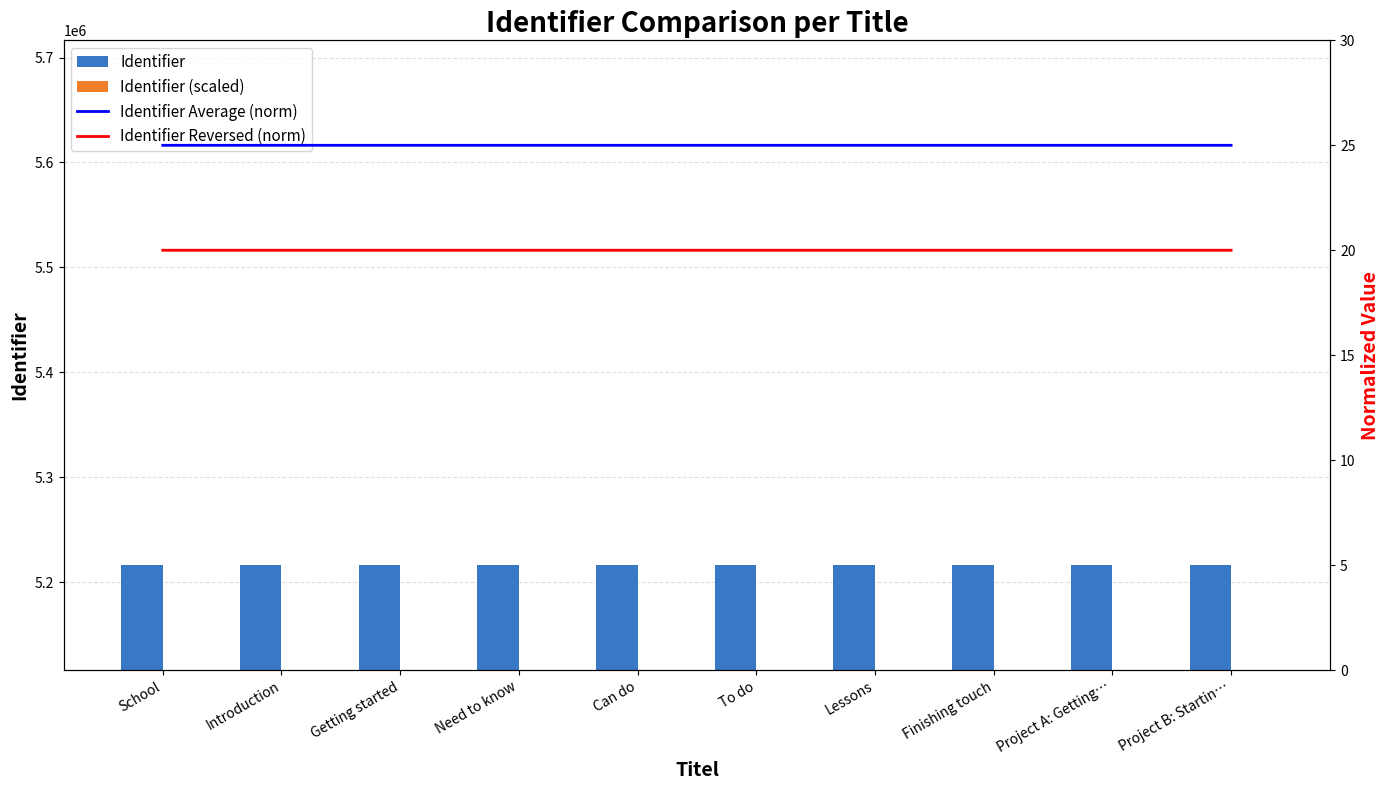

Rank the series by their maximum value, from highest to lowest.

Identifier, Identifier (scaled), Identifier Average (norm), Identifier Reversed (norm)